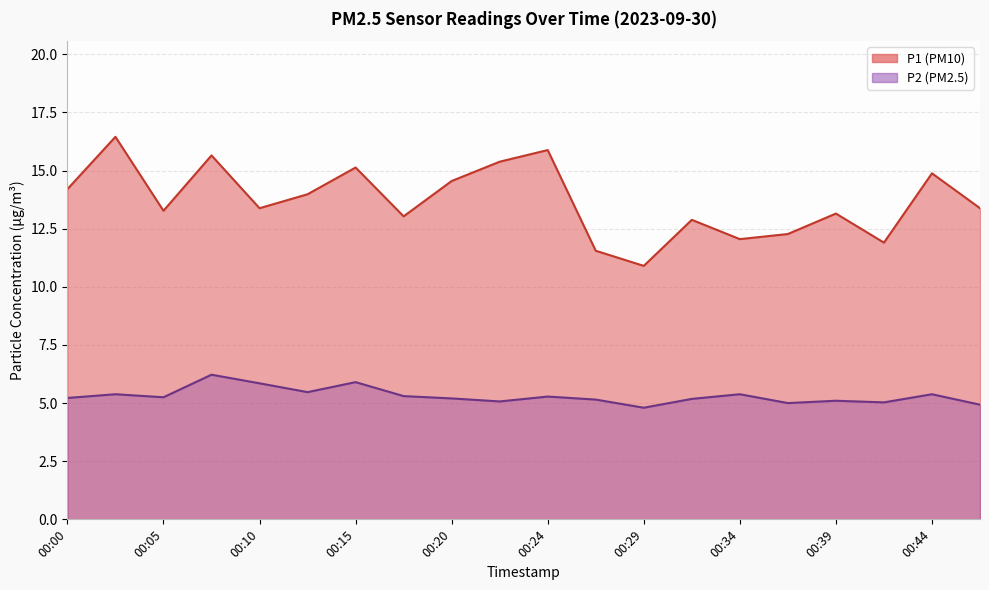

Reading left to right, list all the values displayed in this chart.

P1: 00:00=14.2	00:02=16.4	00:05=13.3	00:07=15.7	00:10=13.4	00:12=14.0	00:15=15.1	00:17=13.0	00:20=14.6	00:22=15.4	00:24=15.9	00:27=11.6	00:29=10.9	00:32=12.9	00:34=12.1	00:37=12.3	00:39=13.2	00:42=11.9	00:44=14.9	00:47=13.4
P2: 00:00=5.2	00:02=5.4	00:05=5.2	00:07=6.2	00:10=5.8	00:12=5.5	00:15=5.9	00:17=5.3	00:20=5.2	00:22=5.1	00:24=5.3	00:27=5.2	00:29=4.8	00:32=5.2	00:34=5.4	00:37=5.0	00:39=5.1	00:42=5.0	00:44=5.4	00:47=4.9